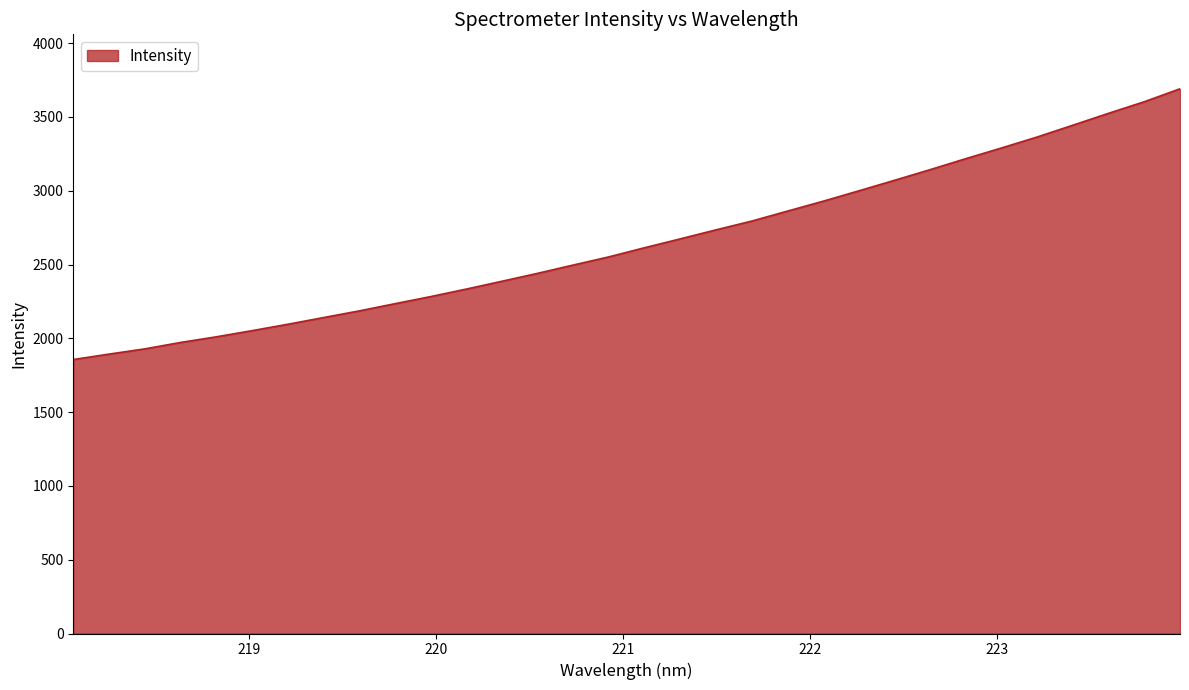

What is the difference between the maximum and minimum values?

1834.5